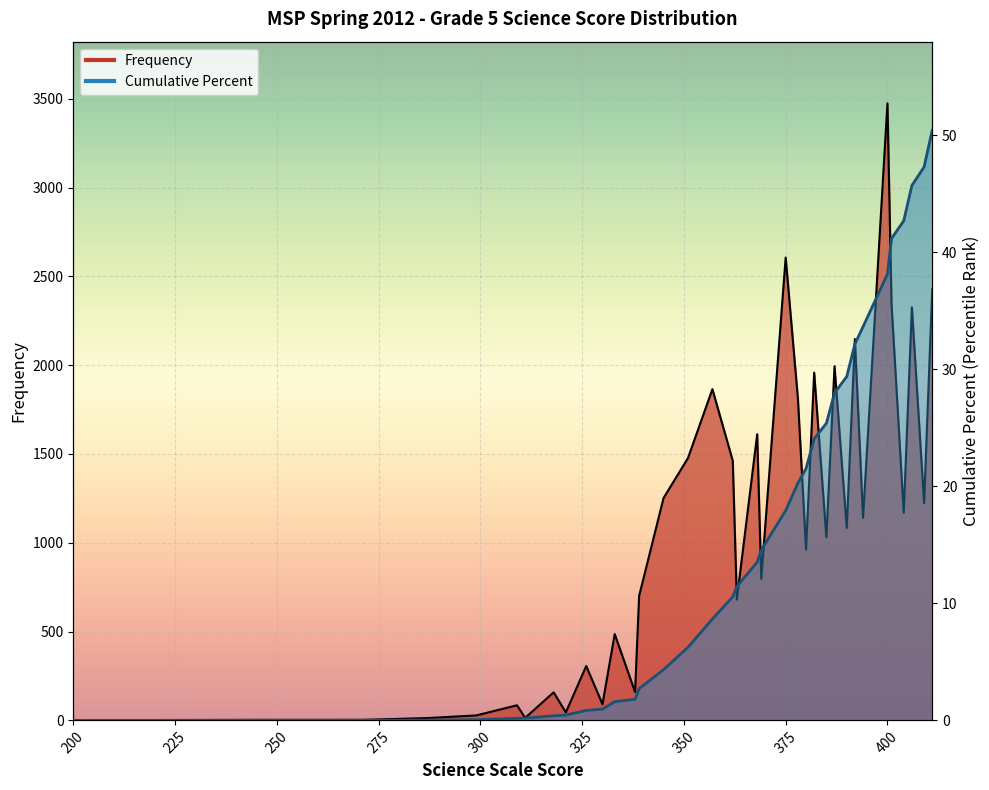

What value does the Cumulative Percent series have at 321?

0.5